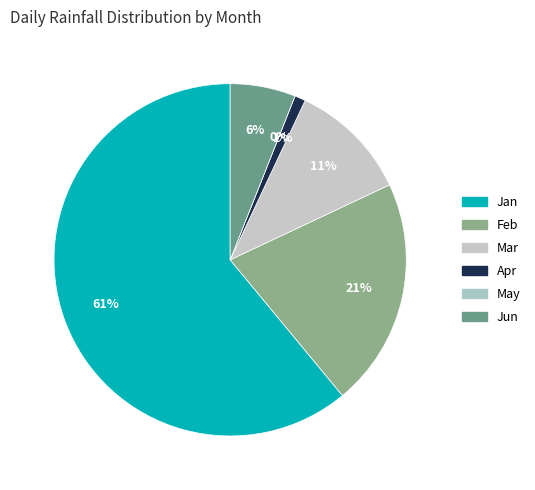

Which category has the smallest portion of the pie?

May